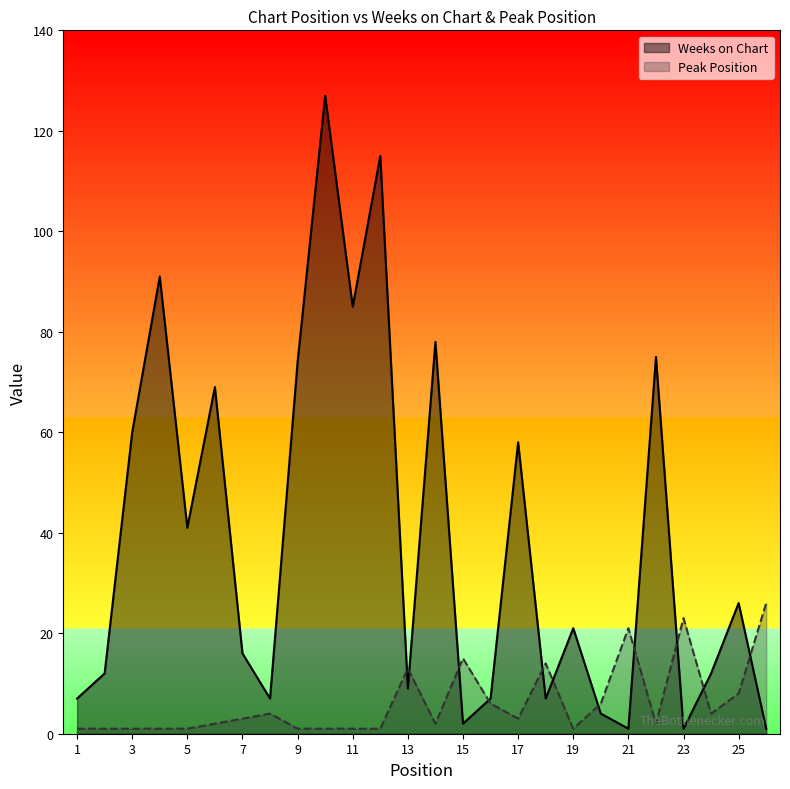

What is the spread (max minus min) of values at 18?

7